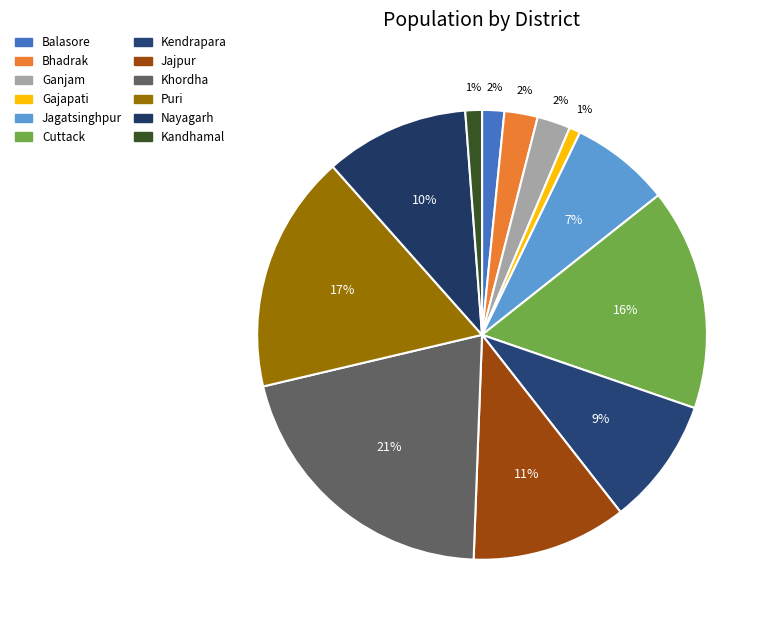

Count the number of slices in the pie.

12